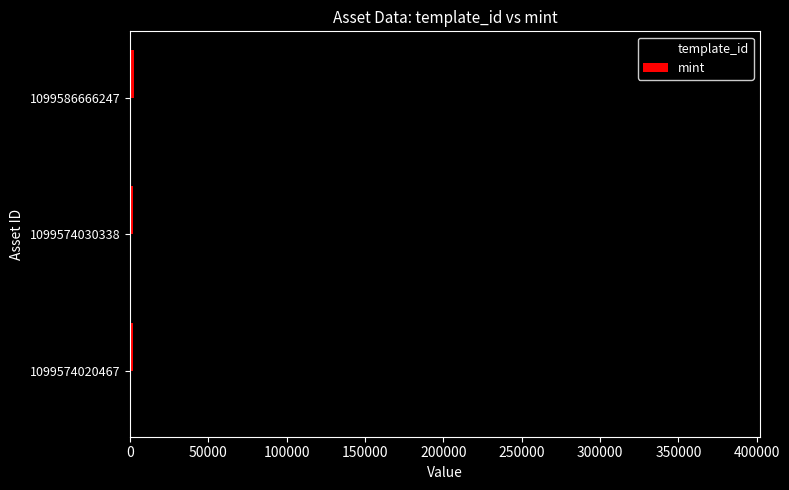

At how many categories does at least one series exceed 368154?

1